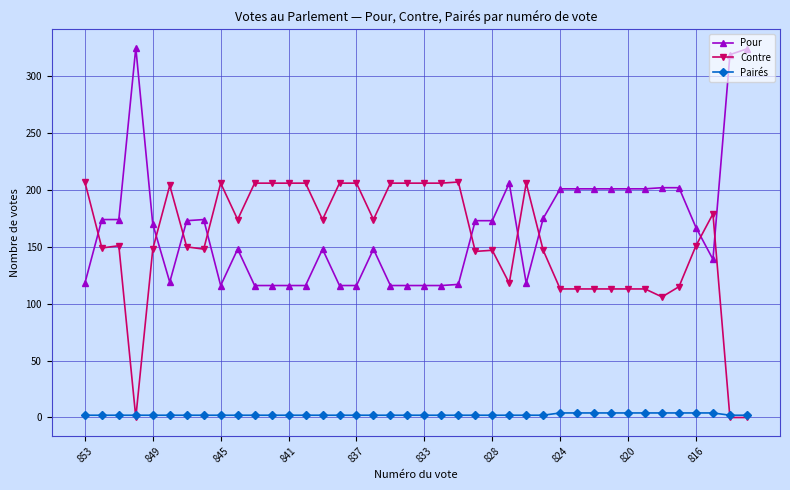

True or false: Pour and Pairés cross at least once.

False